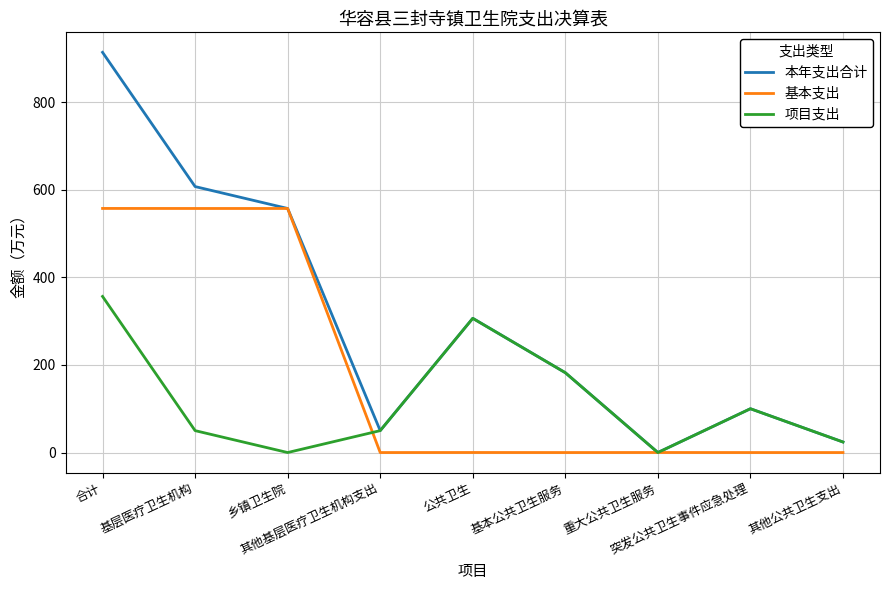

Which label corresponds to the largest value in the chart?

合计